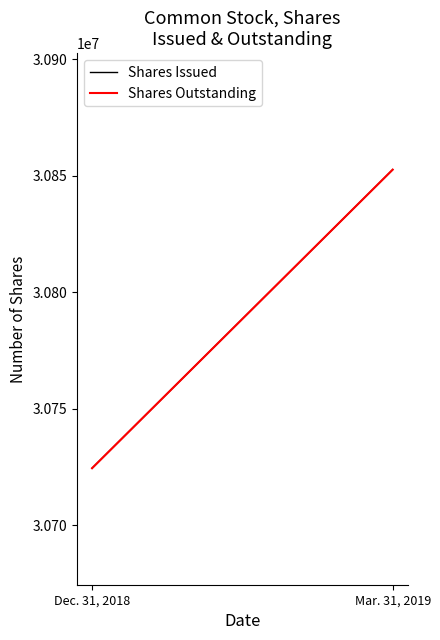

Which category has the highest value in the Shares Issued series?

Mar. 31, 2019